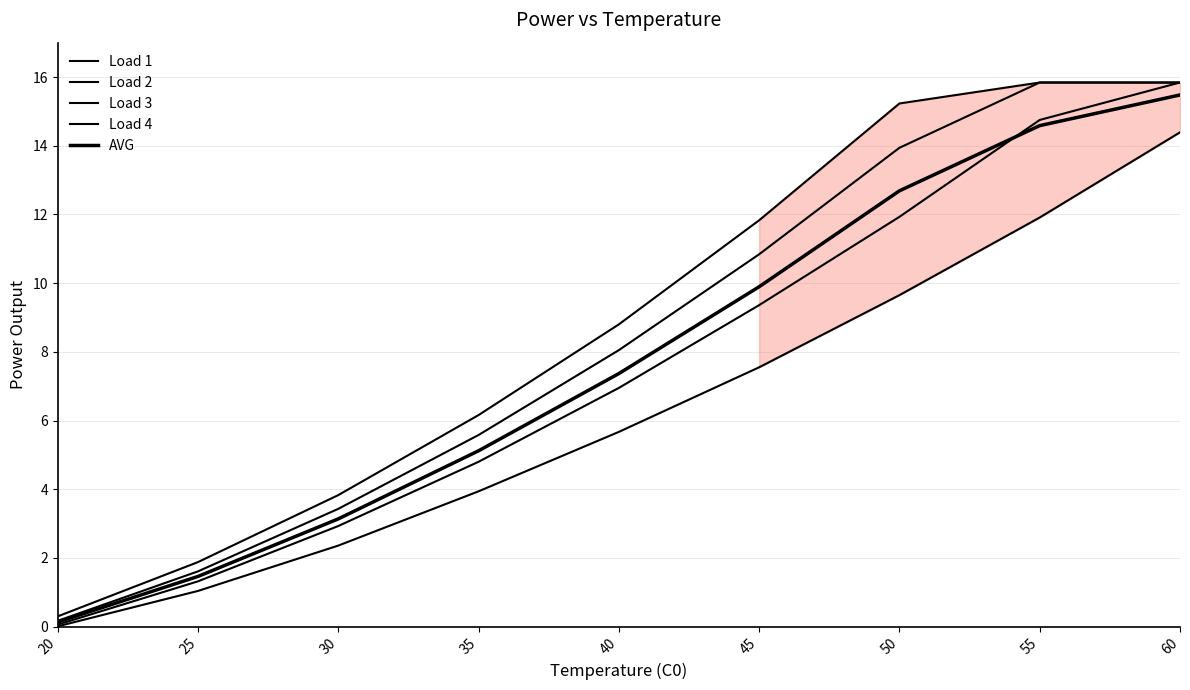

What is the average value of the Load 3 series?

7.5